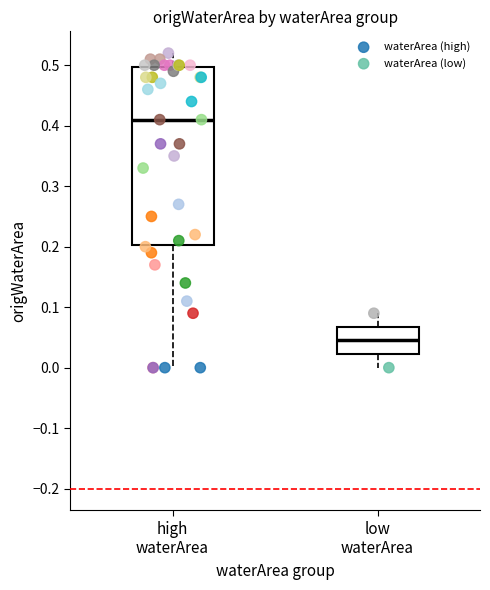

What are all the series names shown in the legend?

waterArea (high), waterArea (low)